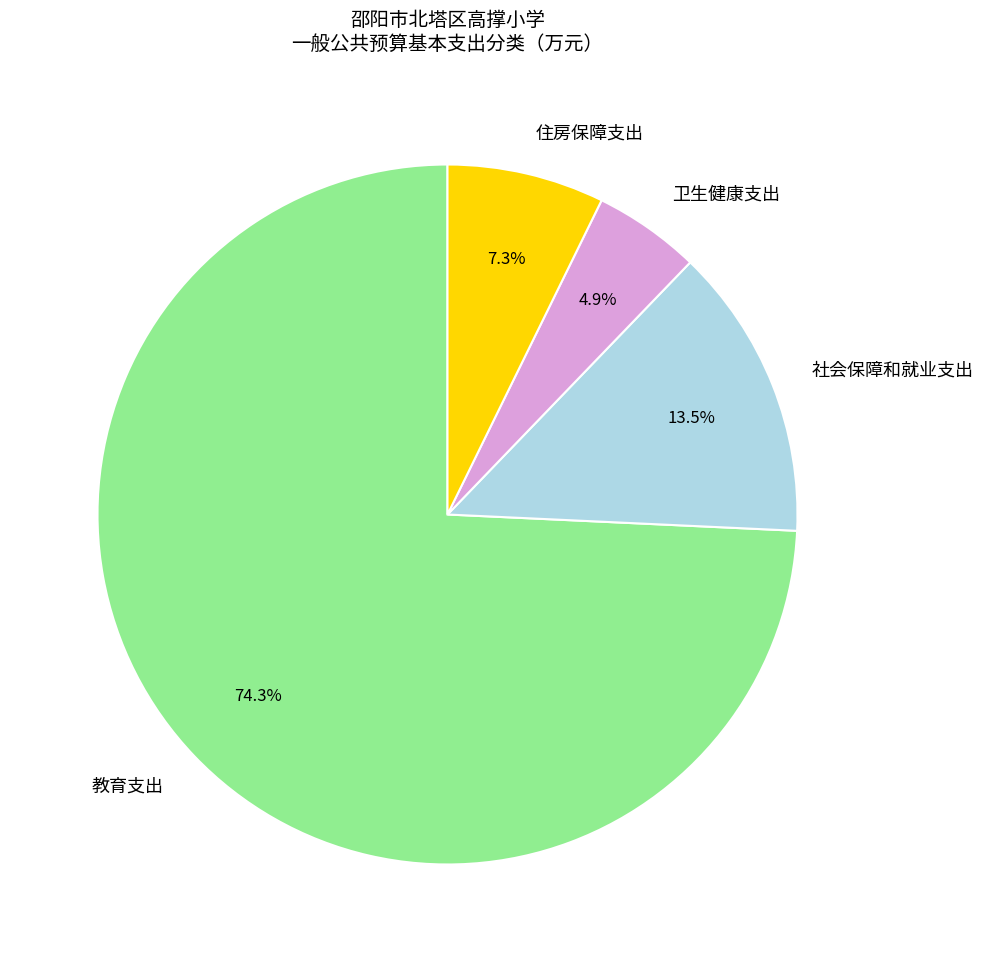

How many slices are in this pie chart?

4